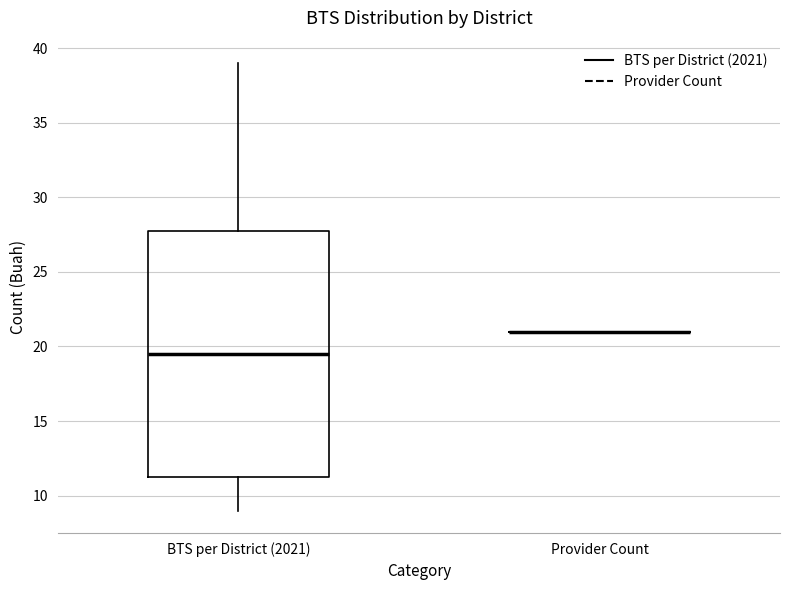

Reading left to right, read every box against the y-axis: the position of its median line, the range the box covers, and the ends of its whiskers. The values are not printed on the chart, so give them approximately, as read against the axis.

BTS per District (2021): median 19.5, box 11.5 to 28.0, whiskers 9.0 to 39.0
Provider Count: box collapsed to a line at 21.0, whiskers 21.0 to 21.0